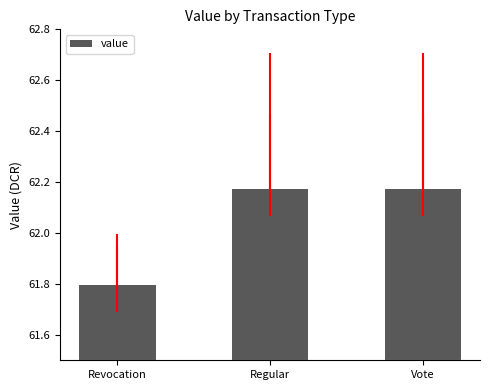

What is the sum of all values?

186.1